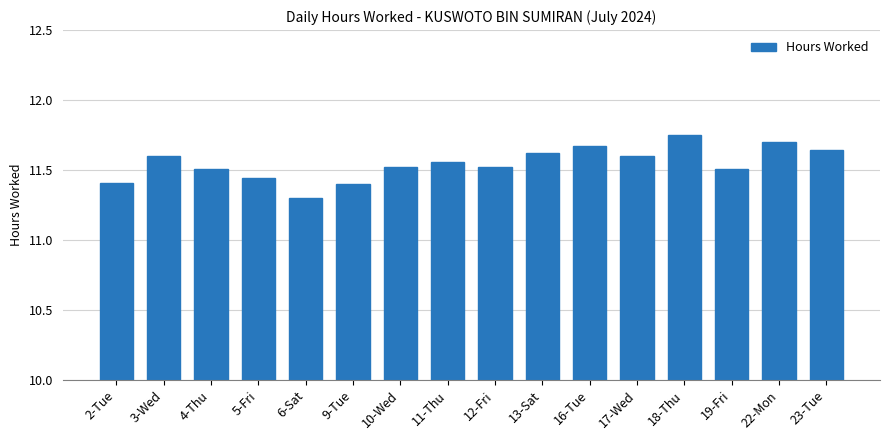

What is the change in value from 5-Fri to 6-Sat?

-0.1